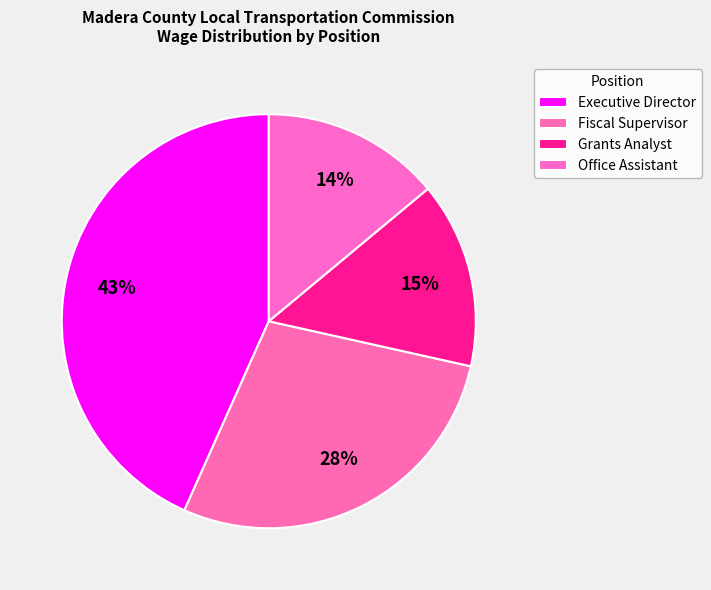

How many slices are in this pie chart?

4